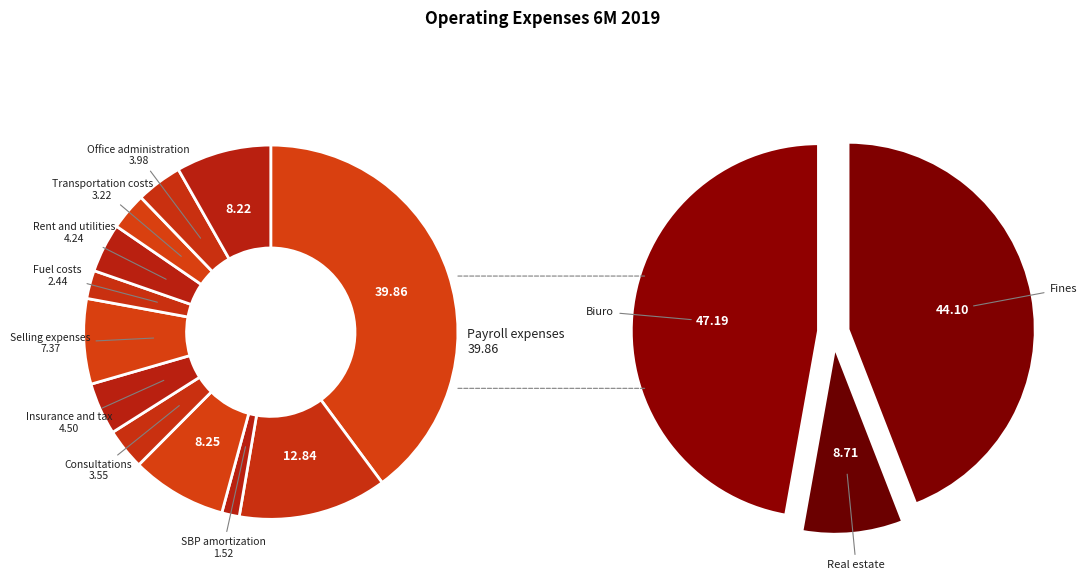

Count the number of slices in the pie.

12